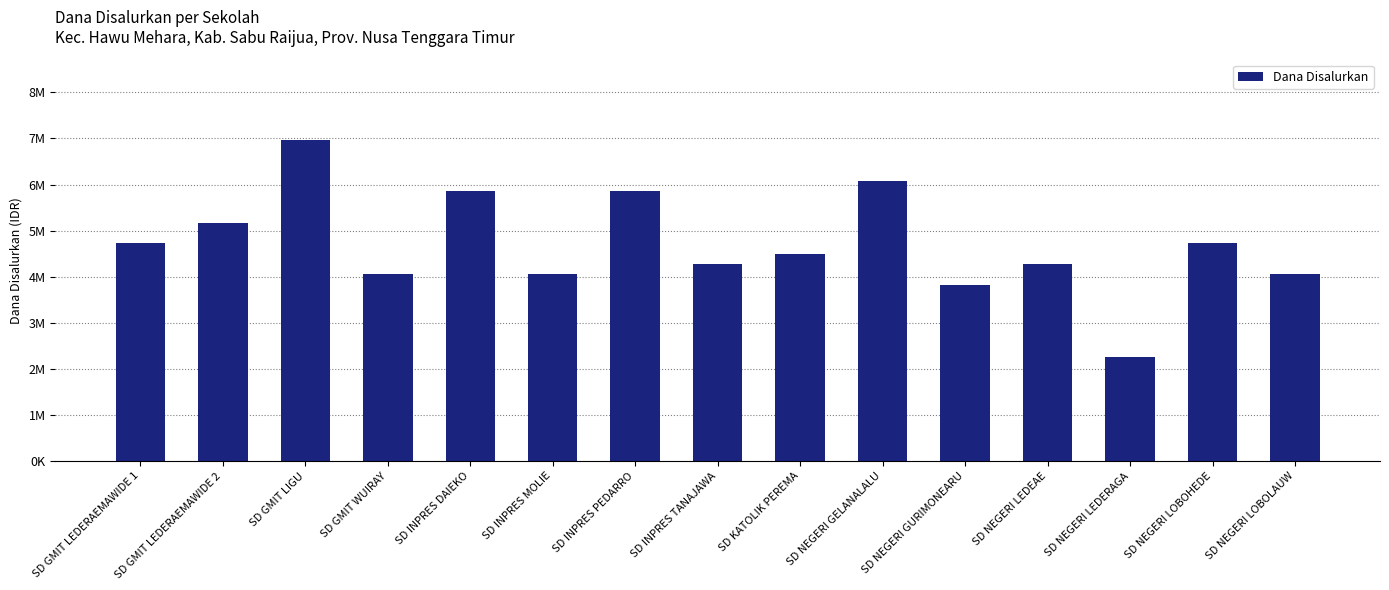

Are the bars horizontal?

No